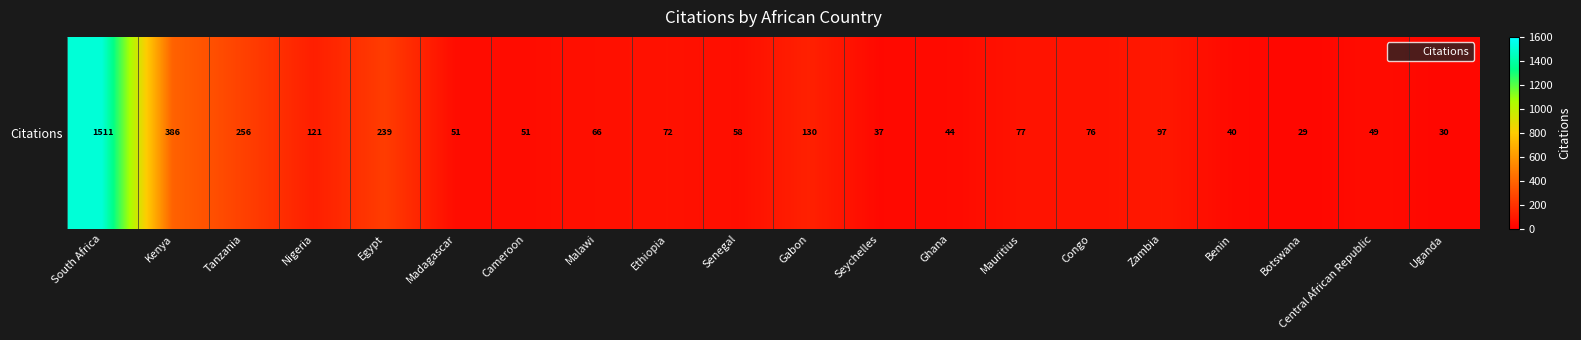

Reading left to right, extract all data points from this chart.

South Africa=1511	Kenya=386	Tanzania=256	Nigeria=121	Egypt=239	Madagascar=51	Cameroon=51	Malawi=66	Ethiopia=72	Senegal=58	Gabon=130	Seychelles=37	Ghana=44	Mauritius=77	Congo=76	Zambia=97	Benin=40	Botswana=29	Central African Republic=49	Uganda=30